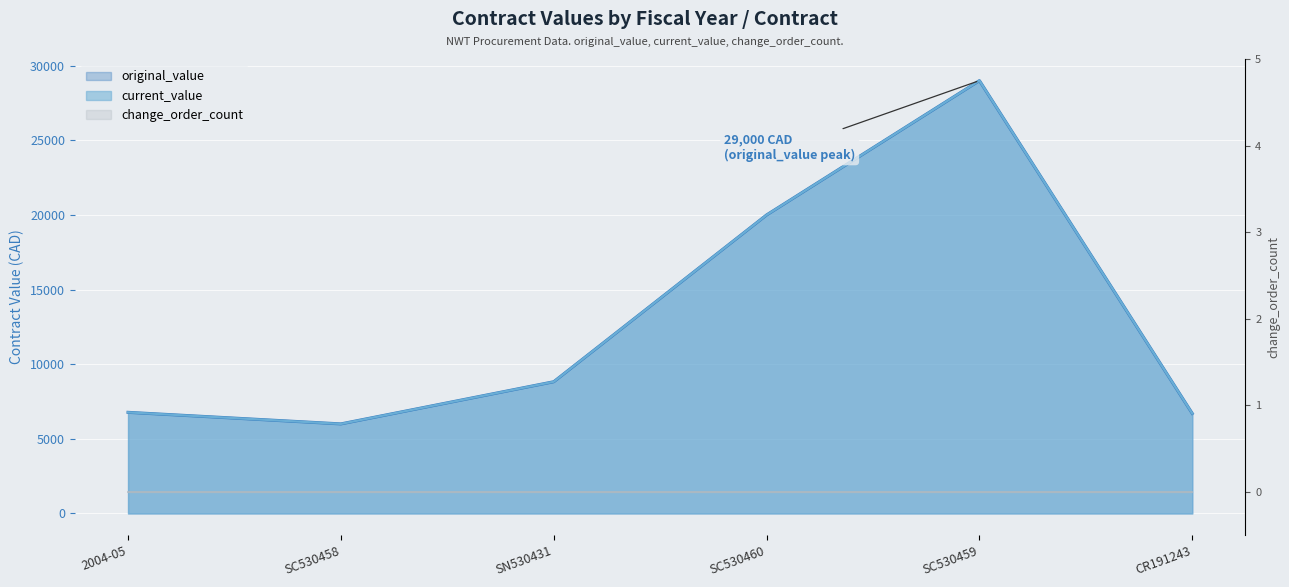

How many data points in original_value are above 8825?

2